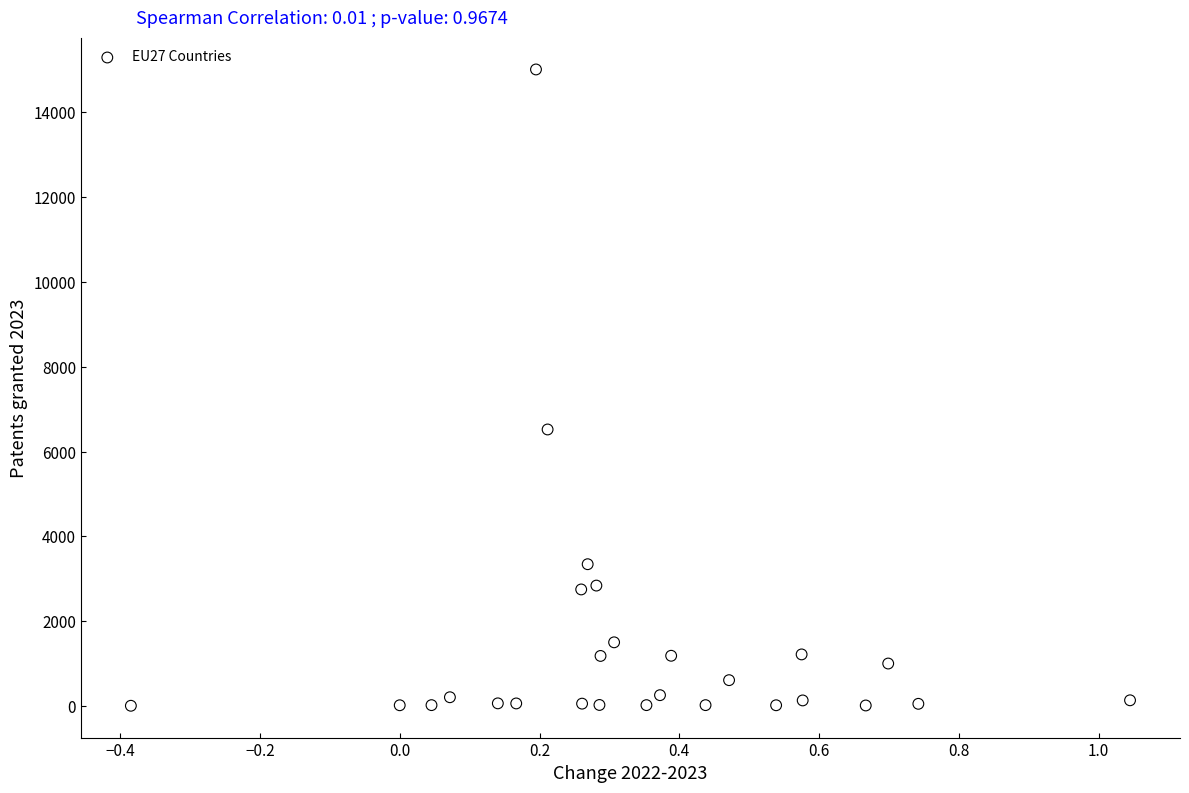

What is the range of Y values (max minus min)?

15004